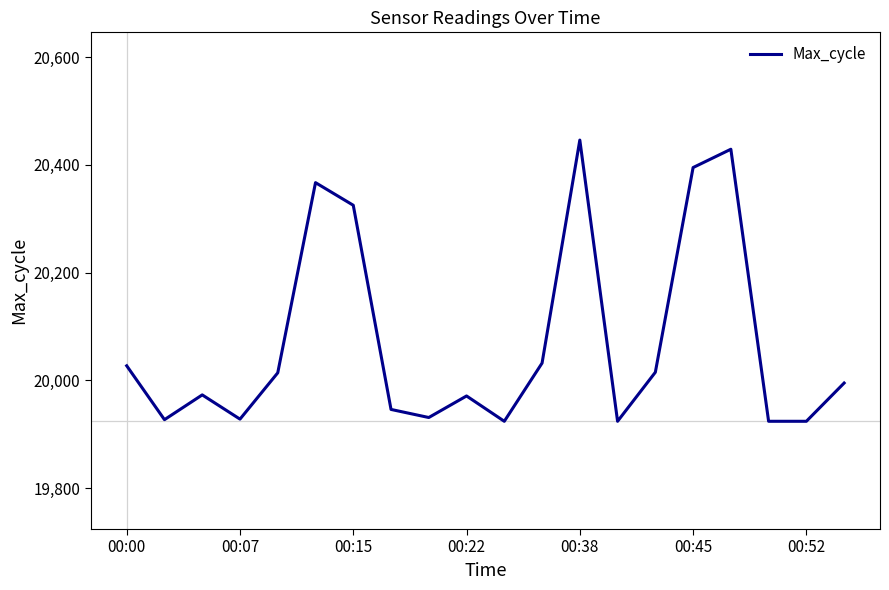

What is the maximum value shown in the chart?

20446